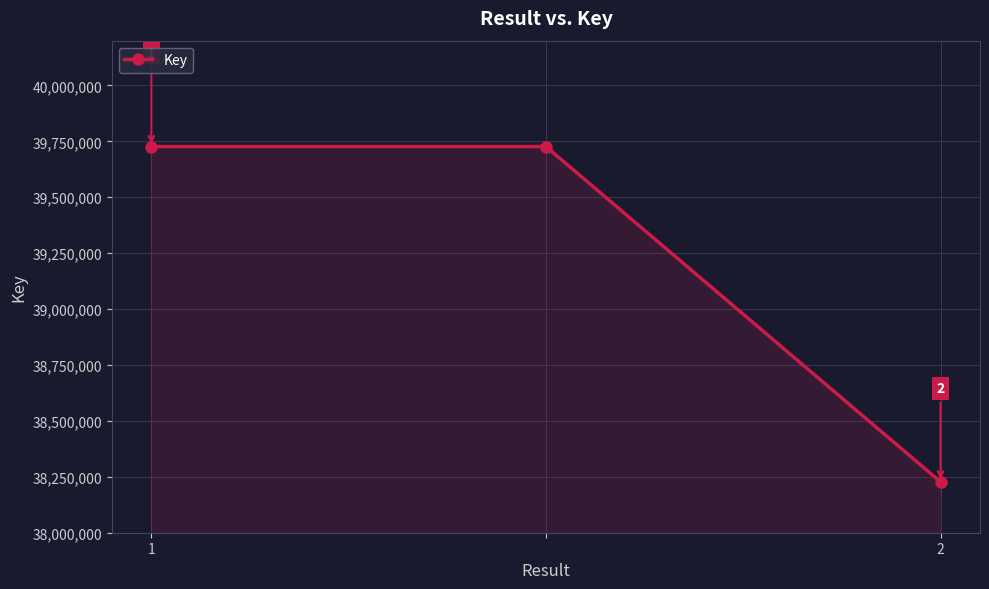

What is the smallest value displayed?

38227211